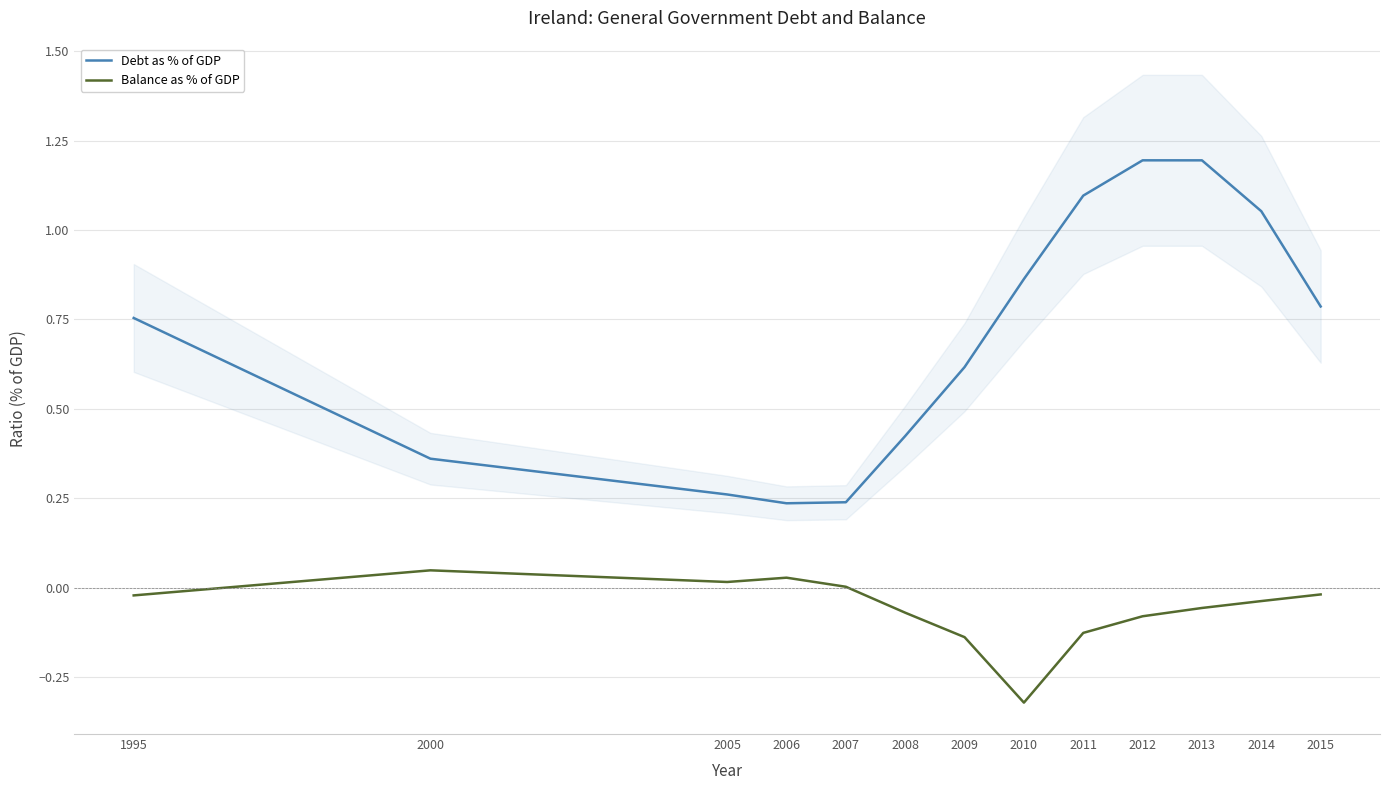

Rank the series by their maximum value, from highest to lowest.

Debt as % of GDP, Balance as % of GDP